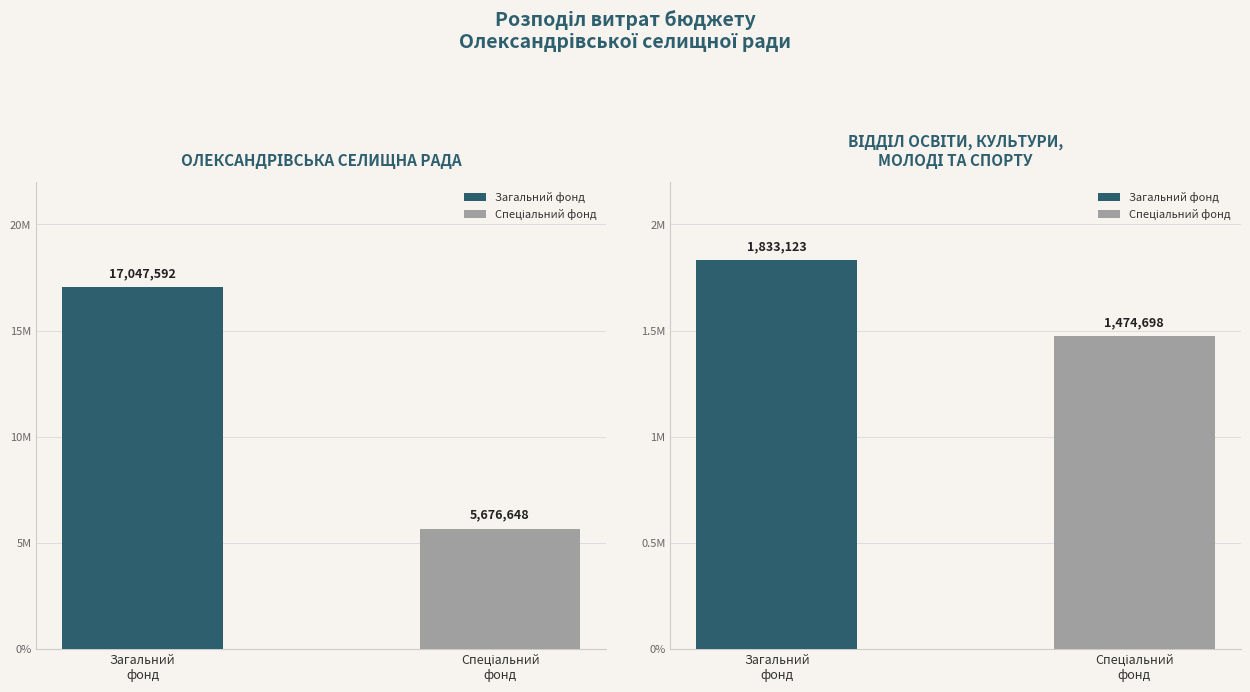

At how many categories does at least one series exceed 9183858?

1